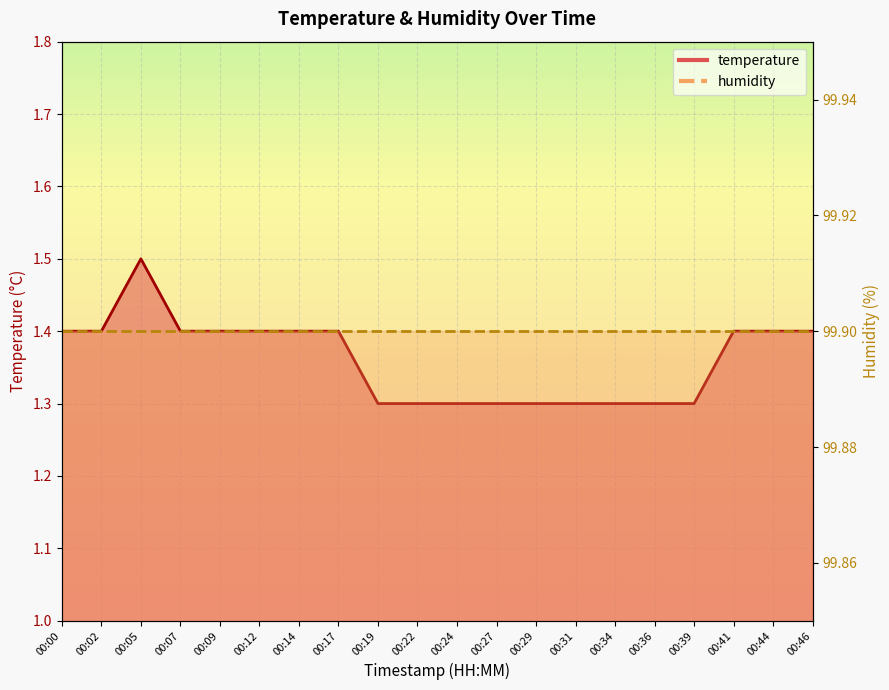

The chart shows a value of 1.3 at 00:19. True or false?

True